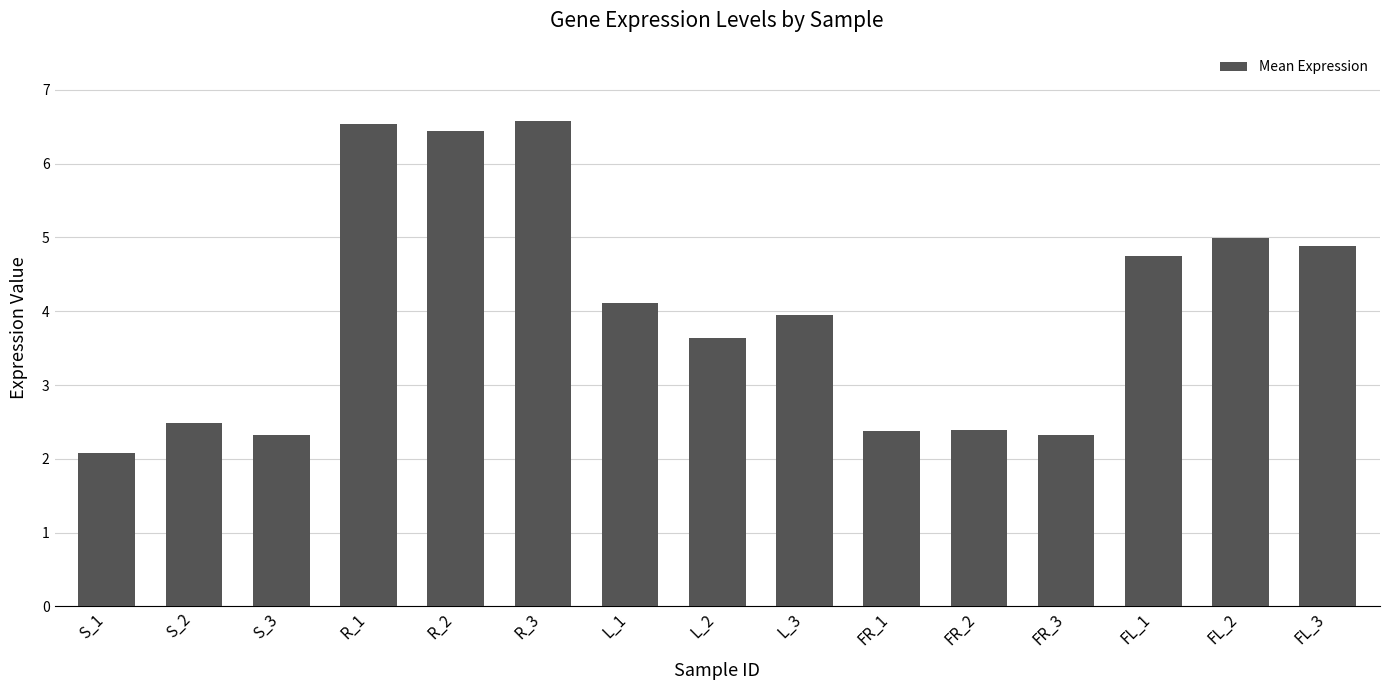

What value does the data have at R_3?

6.6